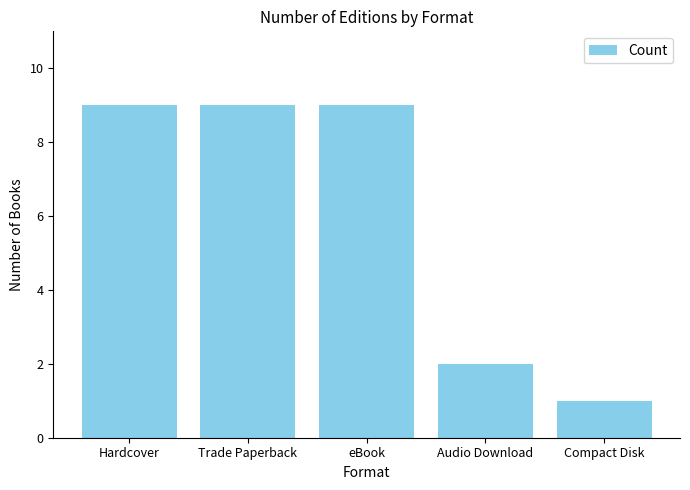

What is the smallest value displayed?

1